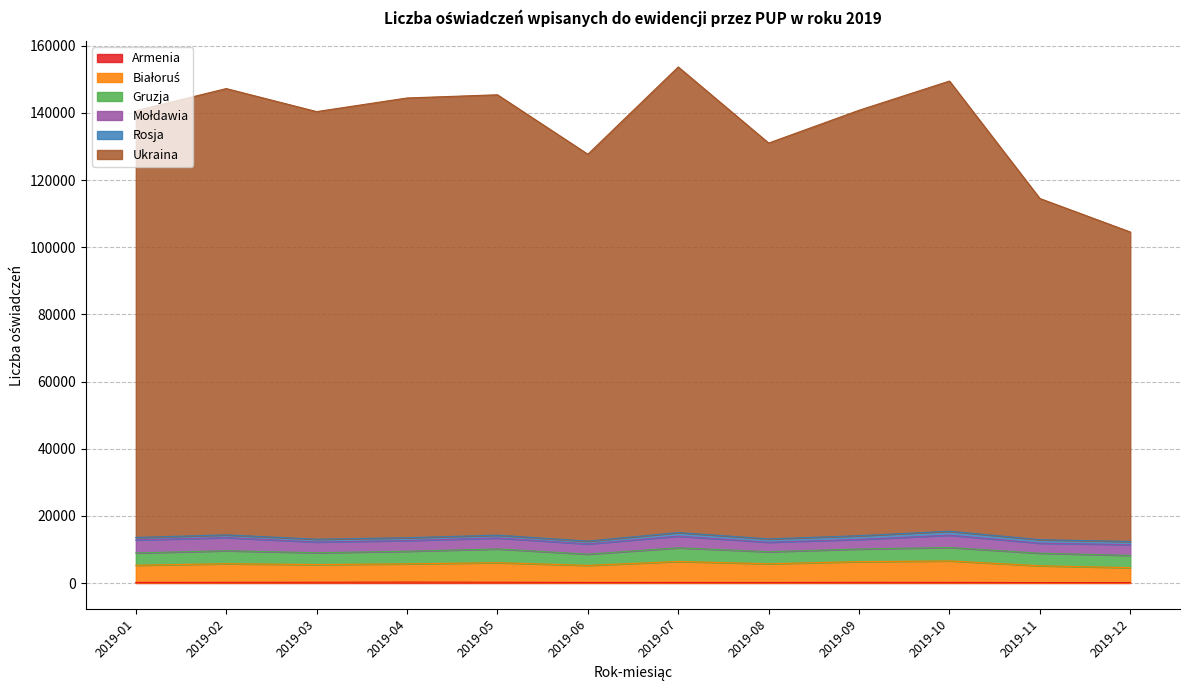

True or false: Ukraina and Białoruś cross at least once.

False